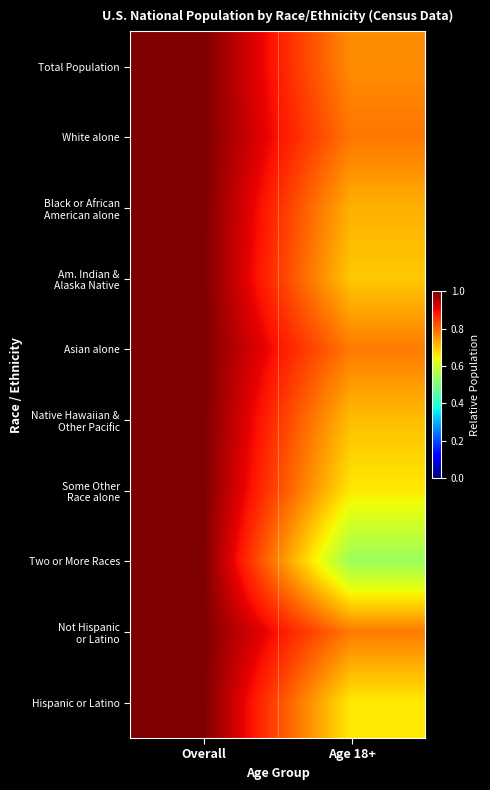

At which category does the chart reach its peak across all series?

Overall